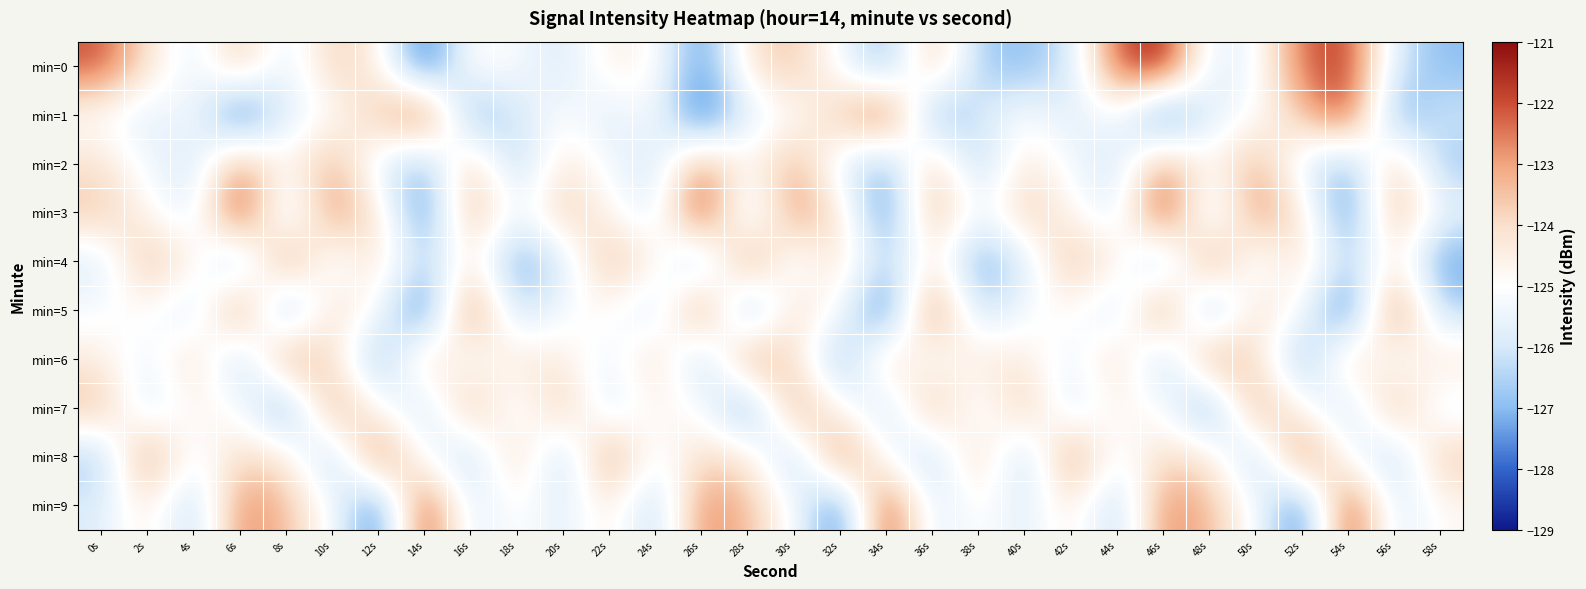

Reading left to right, what are all the values shown in this chart?

min=0: 0s=-122.0	2s=-124.1	4s=-125.8	6s=-123.5	8s=-125.8	10s=-123.7	12s=-124.4	14s=-128.4	16s=-124.8	18s=-125.2	20s=-126.0	22s=-124.5	24s=-124.8	26s=-127.8	28s=-124.2	30s=-123.5	32s=-125.3	34s=-127.1	36s=-123.3	38s=-126.7	40s=-127.0	42s=-126.1	44s=-122.1	46s=-121.2	48s=-125.8	50s=-125.3	52s=-122.3	54s=-121.7	56s=-125.9	58s=-127.0
min=1: 0s=-125.1	2s=-125.9	4s=-125.0	6s=-128.5	8s=-125.8	10s=-125.0	12s=-123.6	14s=-121.7	16s=-127.5	18s=-126.0	20s=-125.1	22s=-125.9	24s=-125.0	26s=-128.5	28s=-125.8	30s=-125.0	32s=-123.6	34s=-121.7	36s=-127.5	38s=-126.0	40s=-125.1	42s=-125.9	44s=-125.0	46s=-128.5	48s=-125.8	50s=-125.0	52s=-123.6	54s=-121.7	56s=-127.5	58s=-126.0
min=2: 0s=-124.1	2s=-125.3	4s=-126.2	6s=-122.8	8s=-124.9	10s=-123.1	12s=-125.7	14s=-127.2	16s=-123.4	18s=-126.8	20s=-124.1	22s=-125.3	24s=-126.2	26s=-122.8	28s=-124.9	30s=-123.1	32s=-125.7	34s=-127.2	36s=-123.4	38s=-126.8	40s=-124.1	42s=-125.3	44s=-126.2	46s=-122.8	48s=-124.9	50s=-123.1	52s=-125.7	54s=-127.2	56s=-123.4	58s=-126.8
min=3: 0s=-123.5	2s=-124.7	4s=-125.9	6s=-121.3	8s=-126.4	10s=-122.6	12s=-124.2	14s=-128.0	16s=-122.9	18s=-125.5	20s=-123.5	22s=-124.7	24s=-125.9	26s=-121.3	28s=-126.4	30s=-122.6	32s=-124.2	34s=-128.0	36s=-122.9	38s=-125.5	40s=-123.5	42s=-124.7	44s=-125.9	46s=-121.3	48s=-126.4	50s=-122.6	52s=-124.2	54s=-128.0	56s=-122.9	58s=-125.5
min=4: 0s=-126.0	2s=-123.2	4s=-124.5	6s=-127.1	8s=-122.3	10s=-125.8	12s=-123.9	14s=-126.7	16s=-124.3	18s=-127.5	20s=-126.0	22s=-123.2	24s=-124.5	26s=-127.1	28s=-122.3	30s=-125.8	32s=-123.9	34s=-126.7	36s=-124.3	38s=-127.5	40s=-126.0	42s=-123.2	44s=-124.5	46s=-127.1	48s=-122.3	50s=-125.8	52s=-123.9	54s=-126.7	56s=-124.3	58s=-127.5
min=5: 0s=-125.2	2s=-124.8	4s=-126.3	6s=-122.1	8s=-127.6	10s=-123.8	12s=-125.1	14s=-128.4	16s=-121.9	18s=-126.5	20s=-125.2	22s=-124.8	24s=-126.3	26s=-122.1	28s=-127.6	30s=-123.8	32s=-125.1	34s=-128.4	36s=-121.9	38s=-126.5	40s=-125.2	42s=-124.8	44s=-126.3	46s=-122.1	48s=-127.6	50s=-123.8	52s=-125.1	54s=-128.4	56s=-121.9	58s=-126.5
min=6: 0s=-124.4	2s=-125.6	4s=-123.7	6s=-126.9	8s=-122.5	10s=-124.0	12s=-127.3	14s=-123.6	16s=-125.4	18s=-124.1	20s=-124.4	22s=-125.6	24s=-123.7	26s=-126.9	28s=-122.5	30s=-124.0	32s=-127.3	34s=-123.6	36s=-125.4	38s=-124.1	40s=-124.4	42s=-125.6	44s=-123.7	46s=-126.9	48s=-122.5	50s=-124.0	52s=-127.3	54s=-123.6	56s=-125.4	58s=-124.1
min=7: 0s=-123.3	2s=-126.1	4s=-124.6	6s=-125.0	8s=-127.8	10s=-122.7	12s=-124.9	14s=-126.4	16s=-123.0	18s=-125.7	20s=-123.3	22s=-126.1	24s=-124.6	26s=-125.0	28s=-127.8	30s=-122.7	32s=-124.9	34s=-126.4	36s=-123.0	38s=-125.7	40s=-123.3	42s=-126.1	44s=-124.6	46s=-125.0	48s=-127.8	50s=-122.7	52s=-124.9	54s=-126.4	56s=-123.0	58s=-125.7
min=8: 0s=-126.8	2s=-122.4	4s=-125.5	6s=-123.9	8s=-124.2	10s=-127.0	12s=-122.0	14s=-125.3	16s=-126.6	18s=-123.5	20s=-126.8	22s=-122.4	24s=-125.5	26s=-123.9	28s=-124.2	30s=-127.0	32s=-122.0	34s=-125.3	36s=-126.6	38s=-123.5	40s=-126.8	42s=-122.4	44s=-125.5	46s=-123.9	48s=-124.2	50s=-127.0	52s=-122.0	54s=-125.3	56s=-126.6	58s=-123.5
min=9: 0s=-125.9	2s=-124.3	4s=-126.7	6s=-122.6	8s=-123.4	10s=-125.1	12s=-128.2	14s=-121.5	16s=-126.0	18s=-124.8	20s=-125.9	22s=-124.3	24s=-126.7	26s=-122.6	28s=-123.4	30s=-125.1	32s=-128.2	34s=-121.5	36s=-126.0	38s=-124.8	40s=-125.9	42s=-124.3	44s=-126.7	46s=-122.6	48s=-123.4	50s=-125.1	52s=-128.2	54s=-121.5	56s=-126.0	58s=-124.8